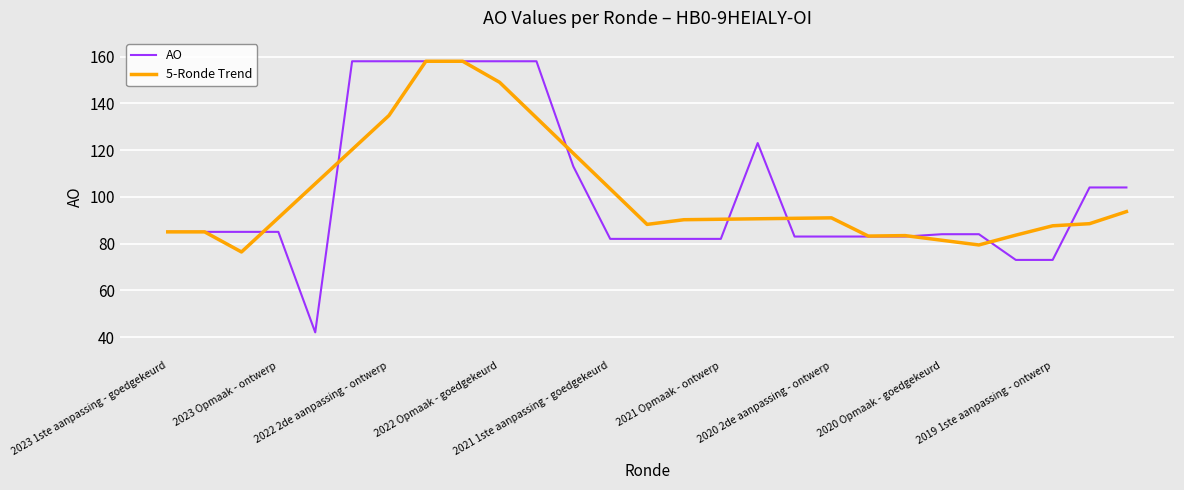

What is the minimum value for AO?

42.0